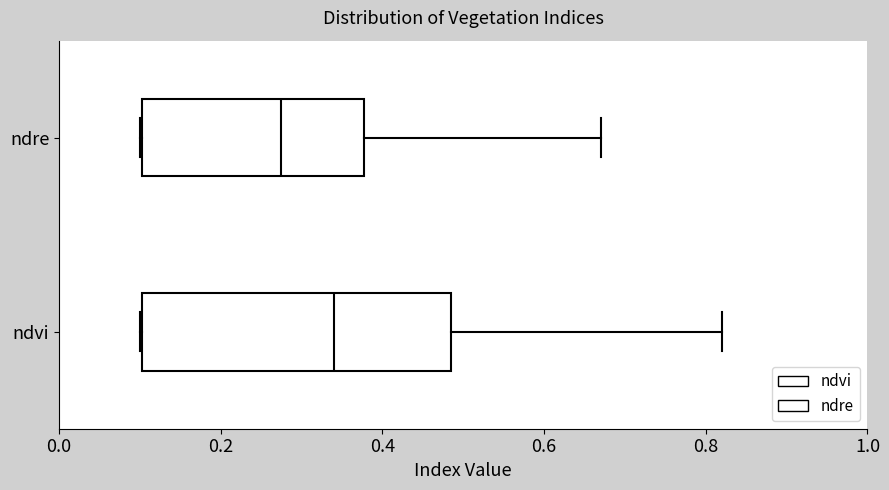

Reading bottom to top, transcribe this box plot: for each box, give where its median line is, the range the box spans, and where its two whiskers end, as read against the x-axis. The values are not printed on the chart, so give them approximately, as read against the axis.

ndvi: median 0.34, box 0.10 to 0.48, whiskers 0.10 to 0.82
ndre: median 0.28, box 0.10 to 0.38, whiskers 0.10 to 0.68